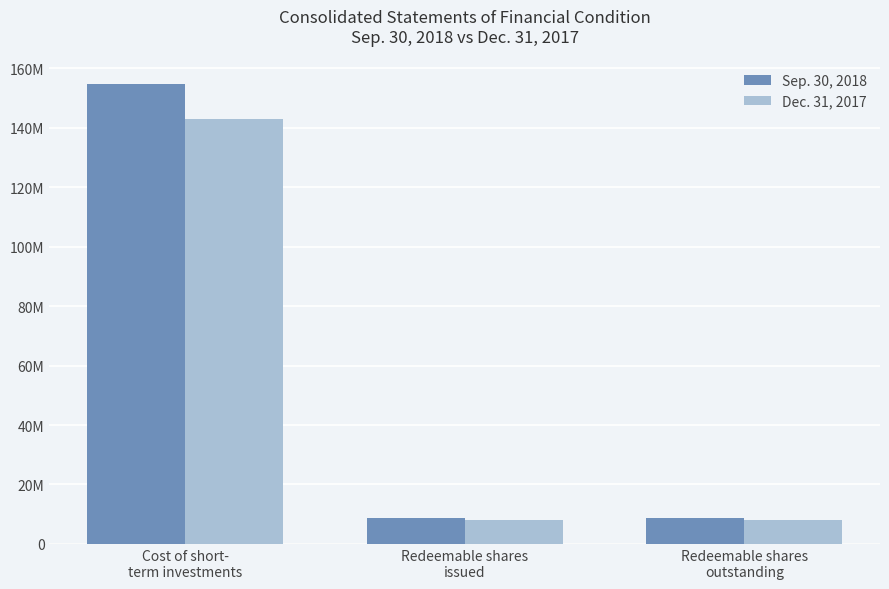

What are all the series names shown in the legend?

Sep. 30, 2018, Dec. 31, 2017